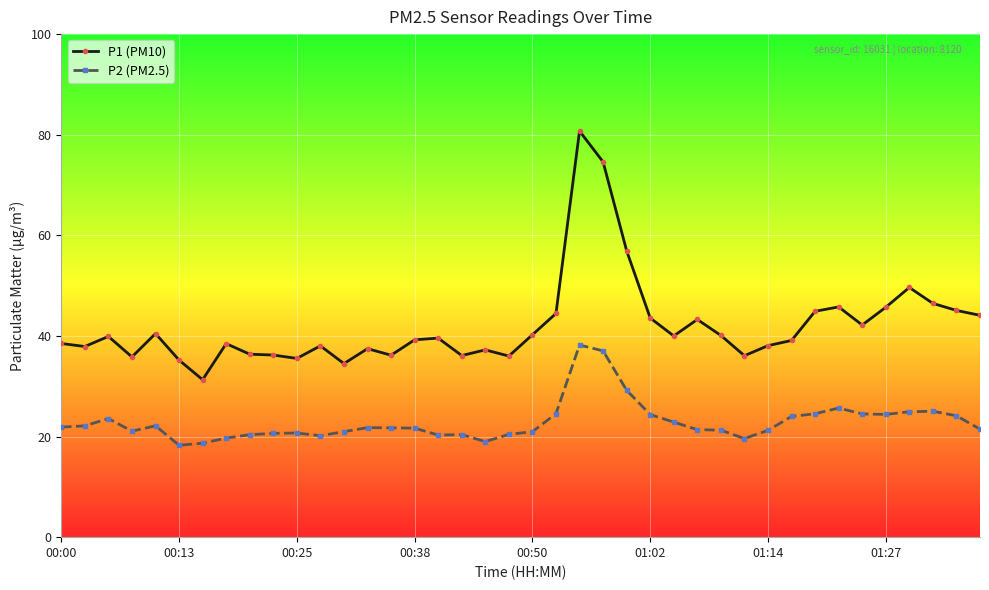

What is the difference between the maximum and minimum values in the P2 (PM2.5) series?

19.9